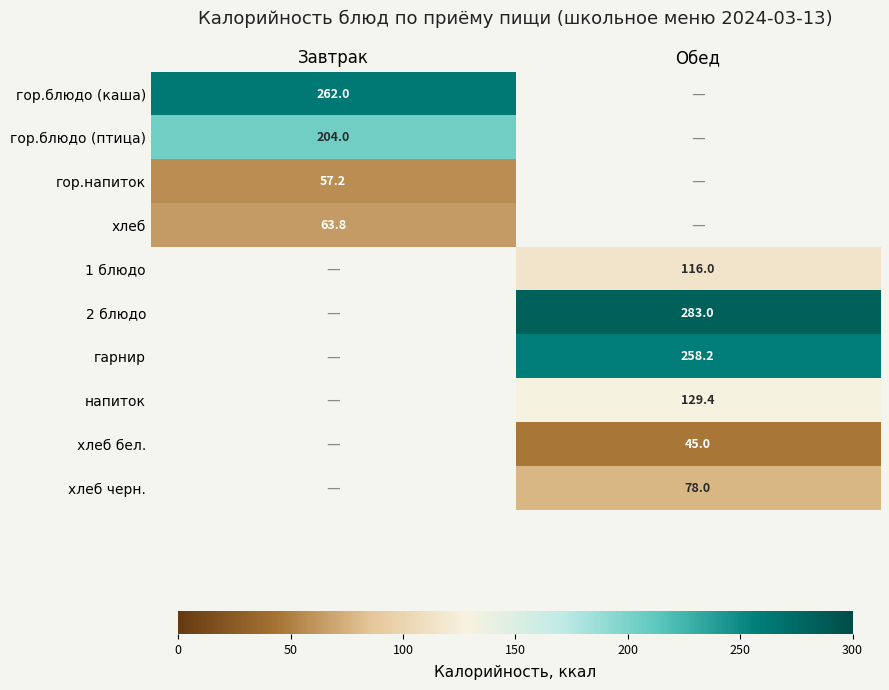

True or false: хлеб has a value of 63.8 at Завтрак.

True